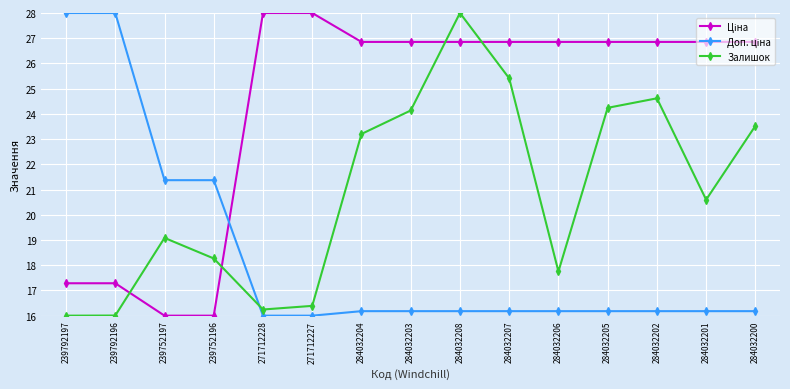

What is the difference between the highest and lowest values at 284032206?

10.7